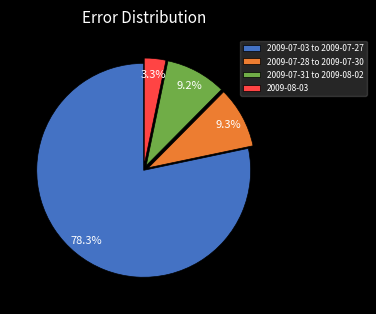

Which category has the biggest portion of the pie?

2009-07-03 to 2009-07-27